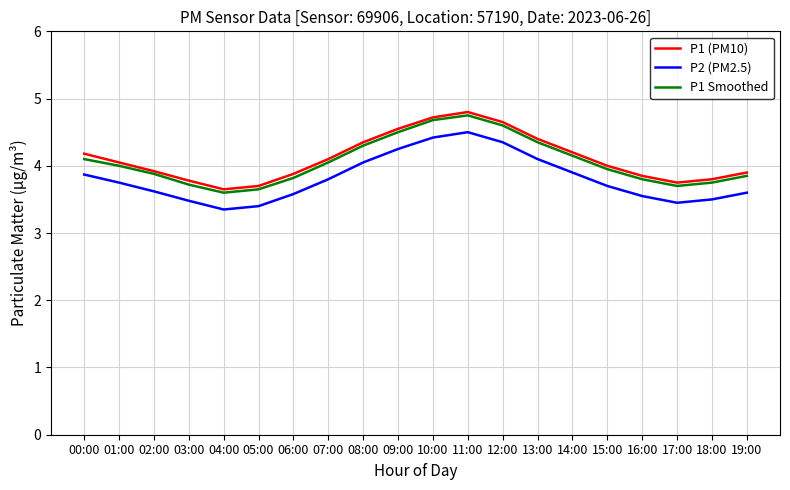

What position from the left is 19:00?

20